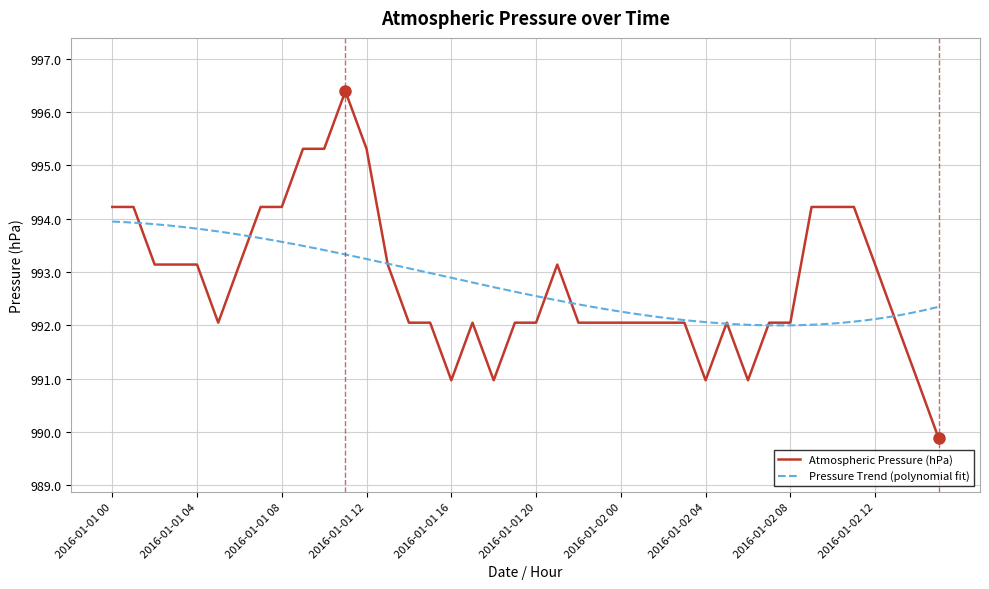

What is the change in value from 2016-01-01 03:00 to 2016-01-02 07:00?

-1.1